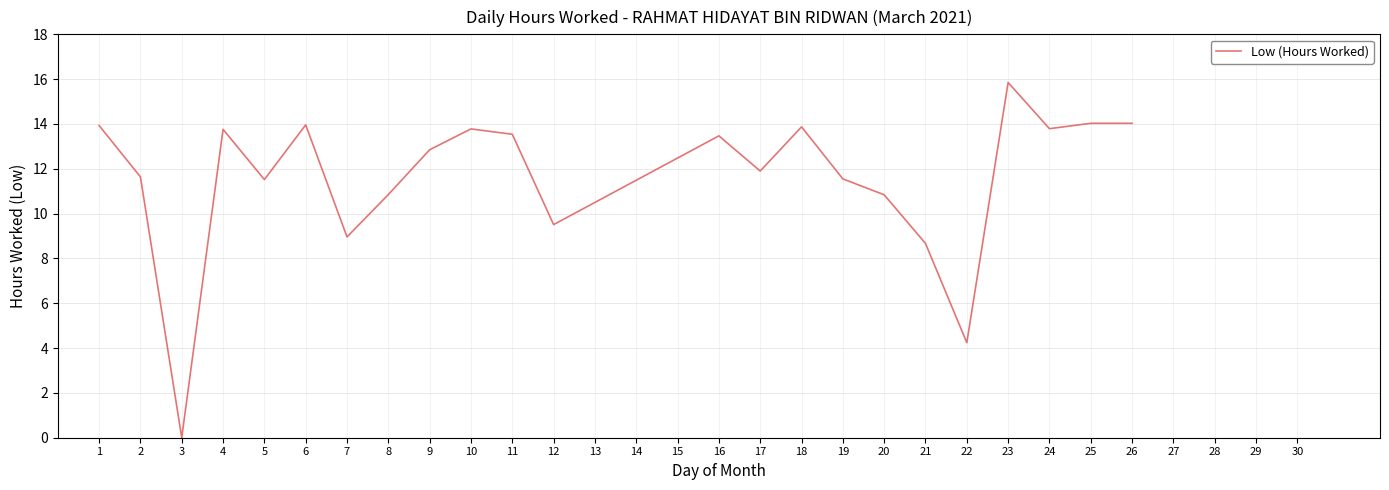

What is the difference between the values at 21 and 6?

5.3